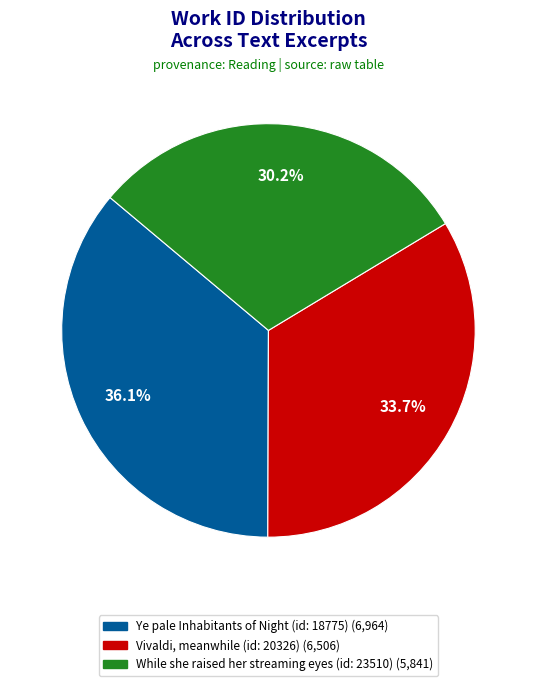

What is the ratio of the value at While she raised her streaming eyes (id: 23510) to the value at Vivaldi, meanwhile (id: 20326)?

0.9